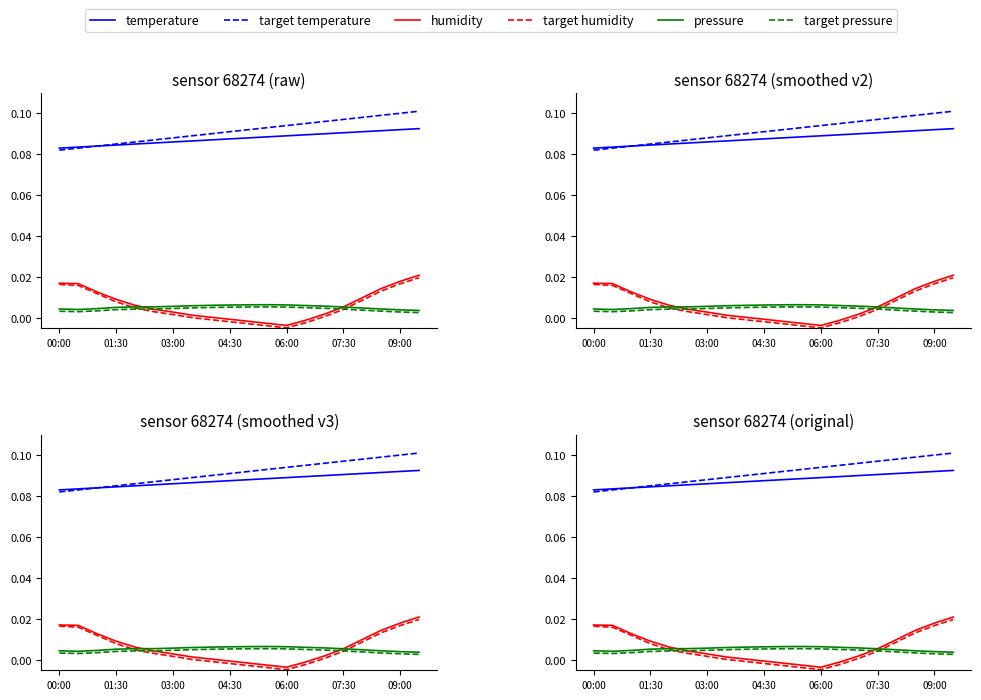

At 11, list the series in order from largest to smallest.

target temperature, temperature, pressure, target pressure, humidity, target humidity